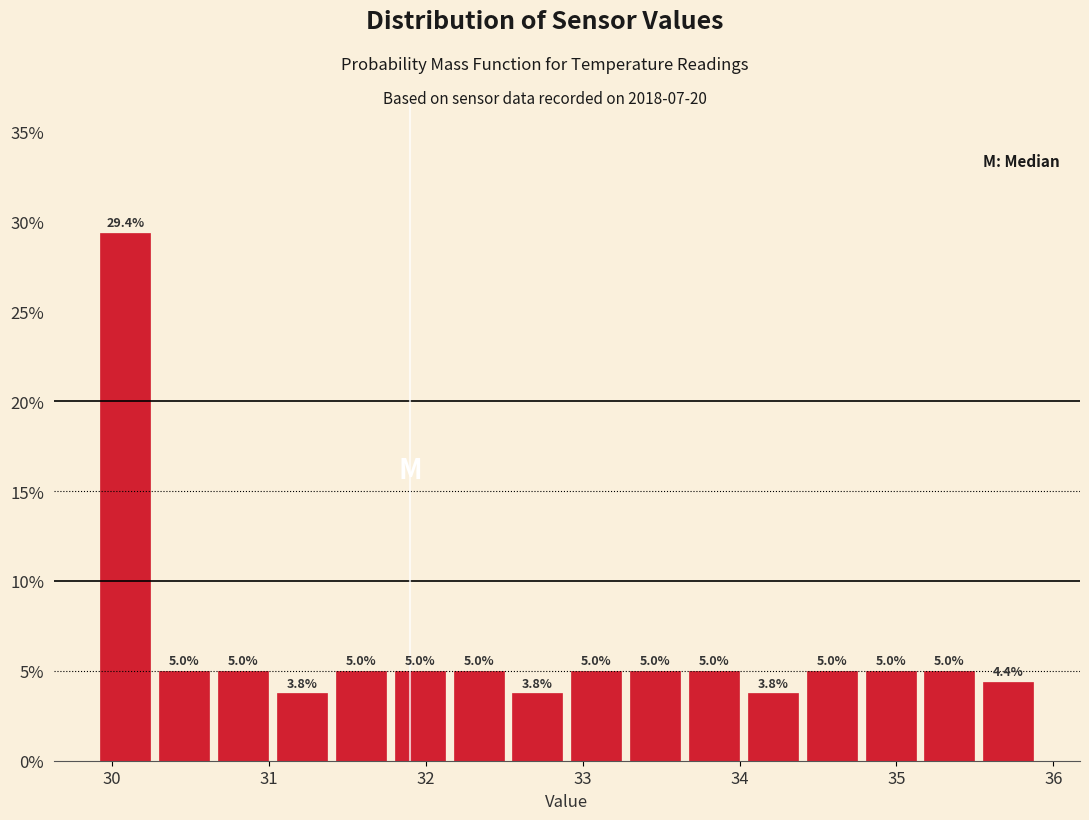

Around what value on the x-axis is the tallest bar? Give the approximate position of its centre, as read against the axis.

30.1